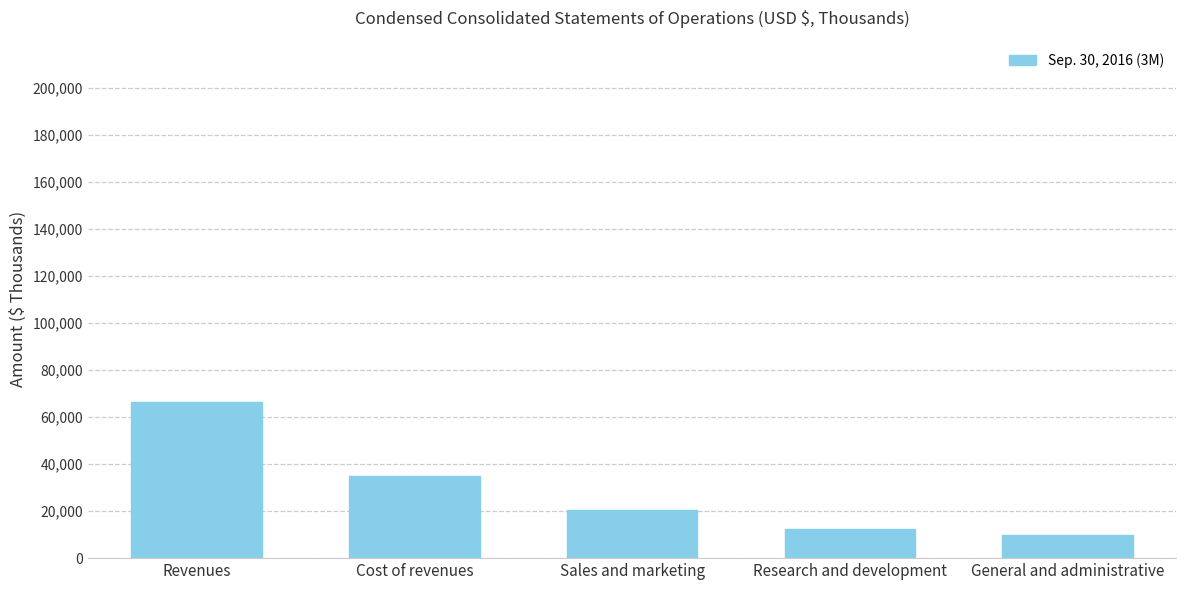

What is the greatest value displayed?

66470